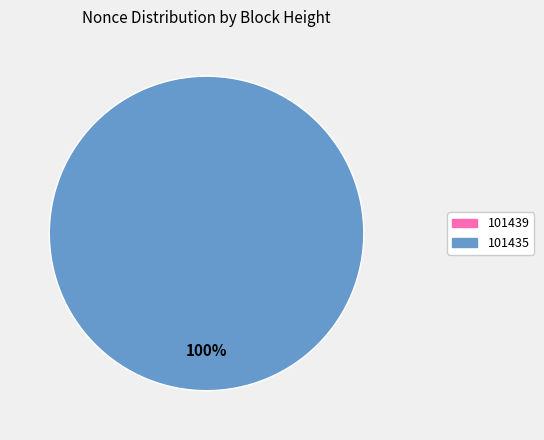

Do 101435 and 101439 together represent more than half of the pie?

Yes